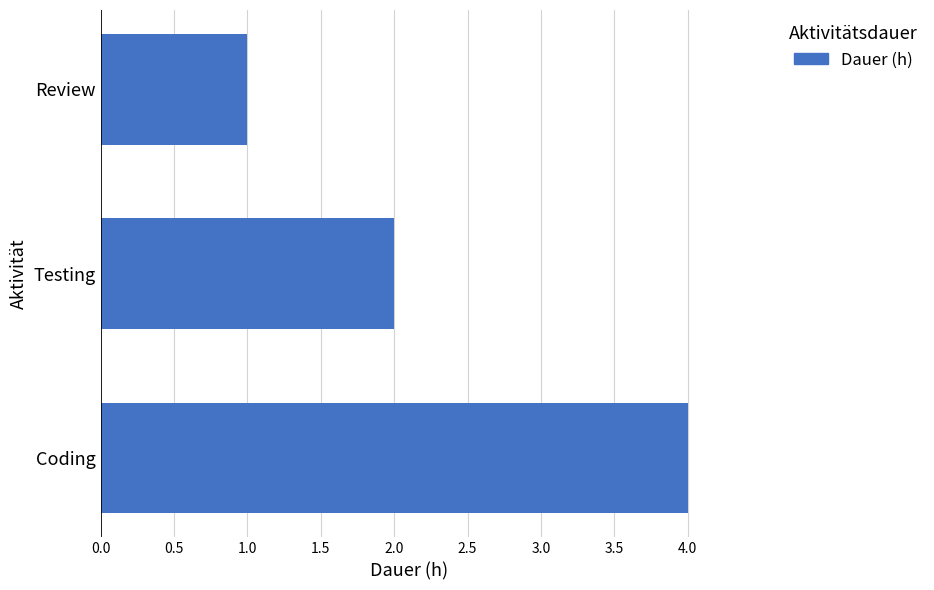

What is the greatest value displayed?

4